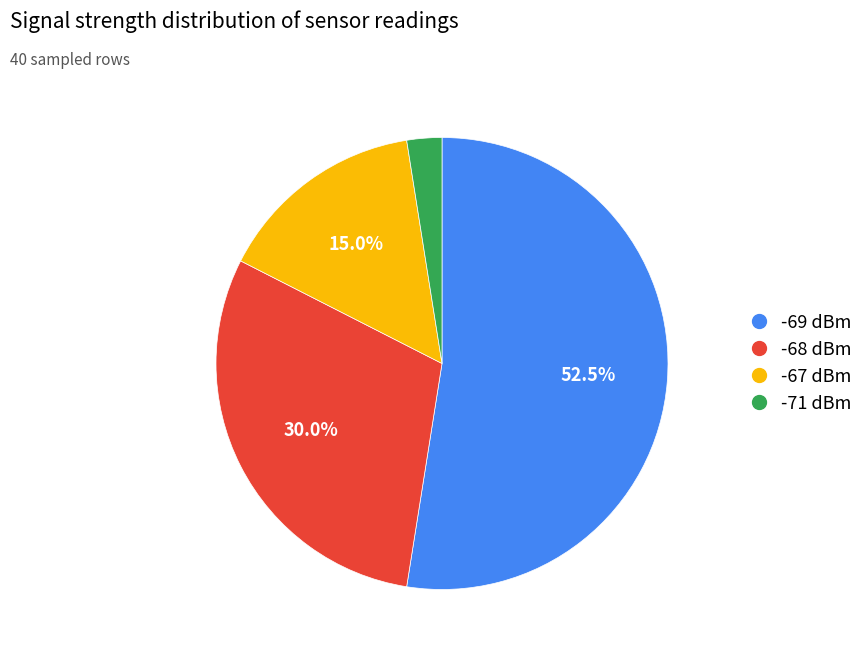

Does any single category account for the majority?

Yes